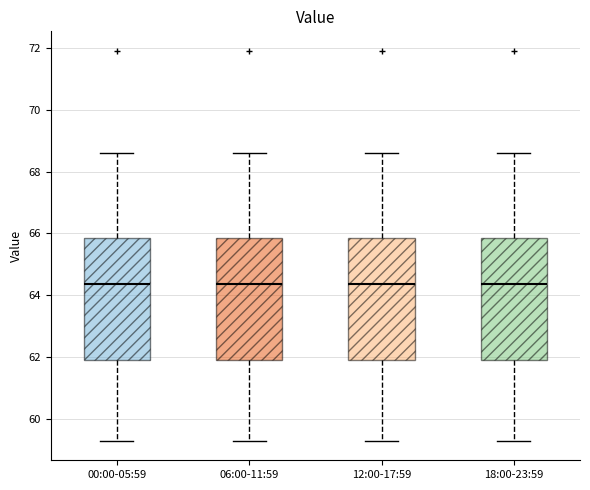

Reading left to right, transcribe this box plot: for each box, give where its median line is, the range the box spans, and where its two whiskers end, as read against the y-axis. The values are not printed on the chart, so give them approximately, as read against the axis.

00:00-05:59: median 64.4, box 62.0 to 65.8, whiskers 59.4 to 68.6
06:00-11:59: median 64.4, box 62.0 to 65.8, whiskers 59.4 to 68.6
12:00-17:59: median 64.4, box 62.0 to 65.8, whiskers 59.4 to 68.6
18:00-23:59: median 64.4, box 62.0 to 65.8, whiskers 59.4 to 68.6